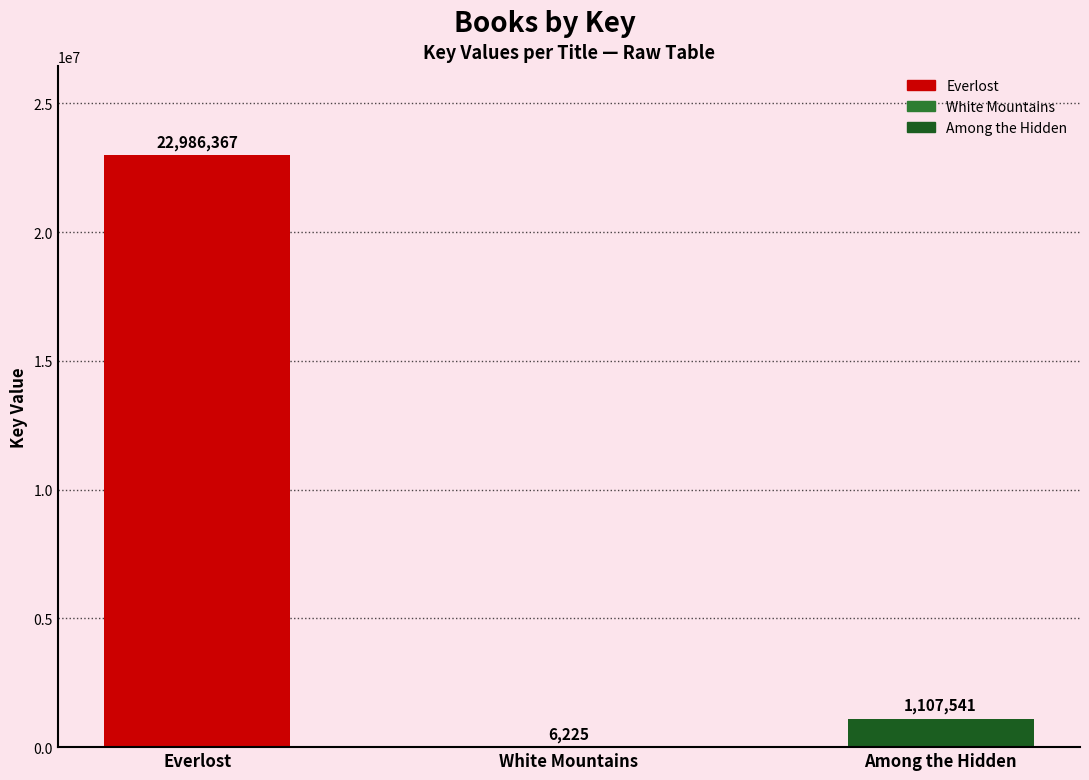

Is it true that the value at White Mountains is 6225?

True